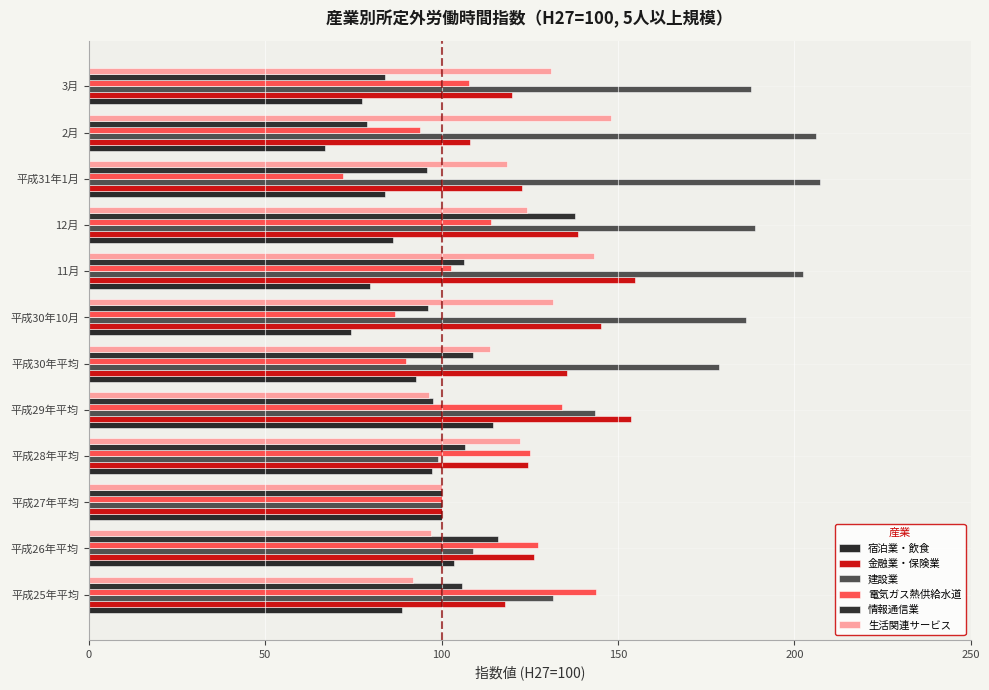

How many data points in 情報通信業 are above 105?

6